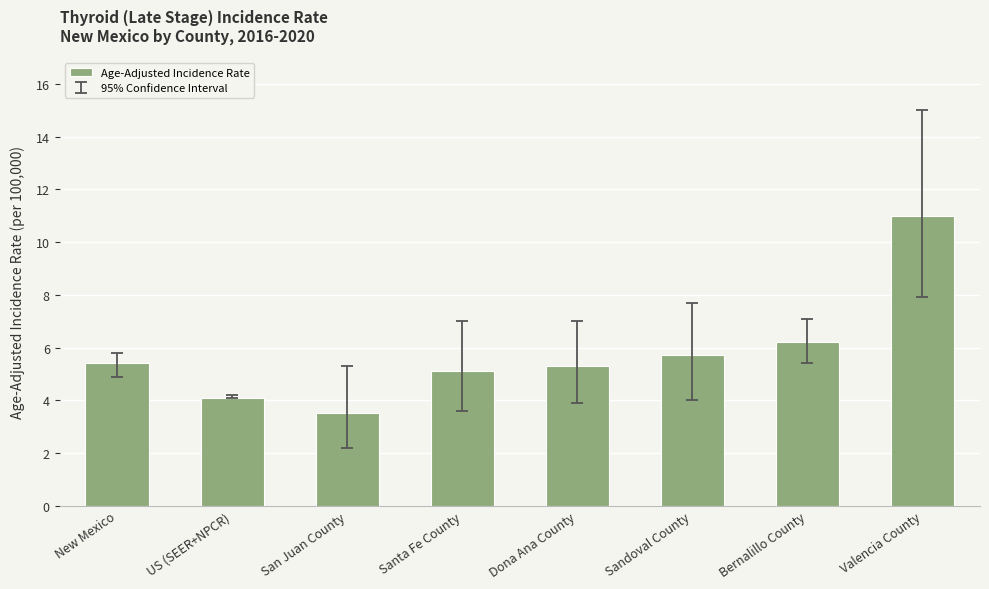

What is the ratio of the value at Bernalillo County to the value at New Mexico?

1.1